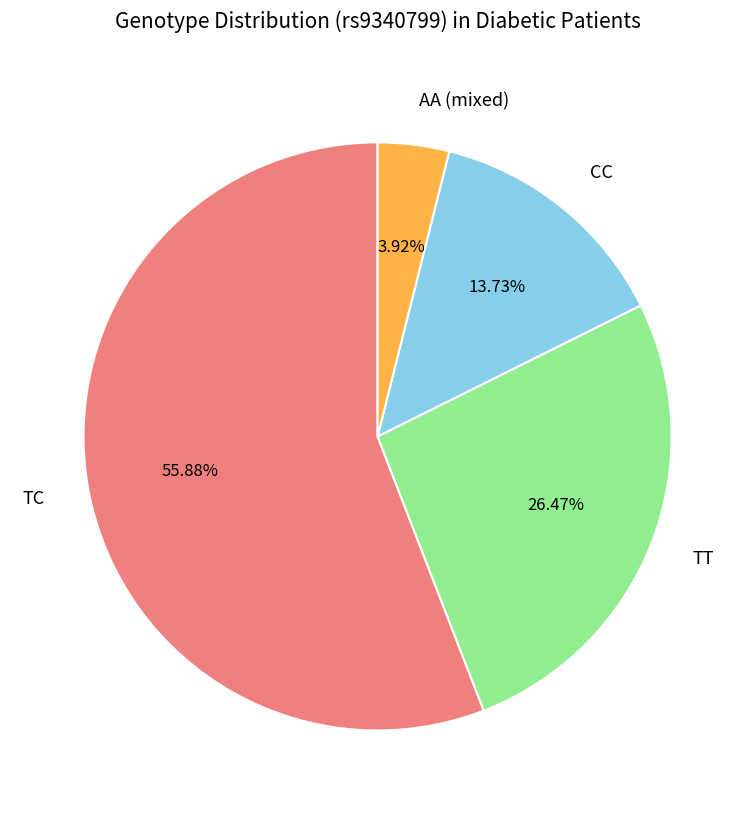

Which slice is the smallest?

AA (mixed)